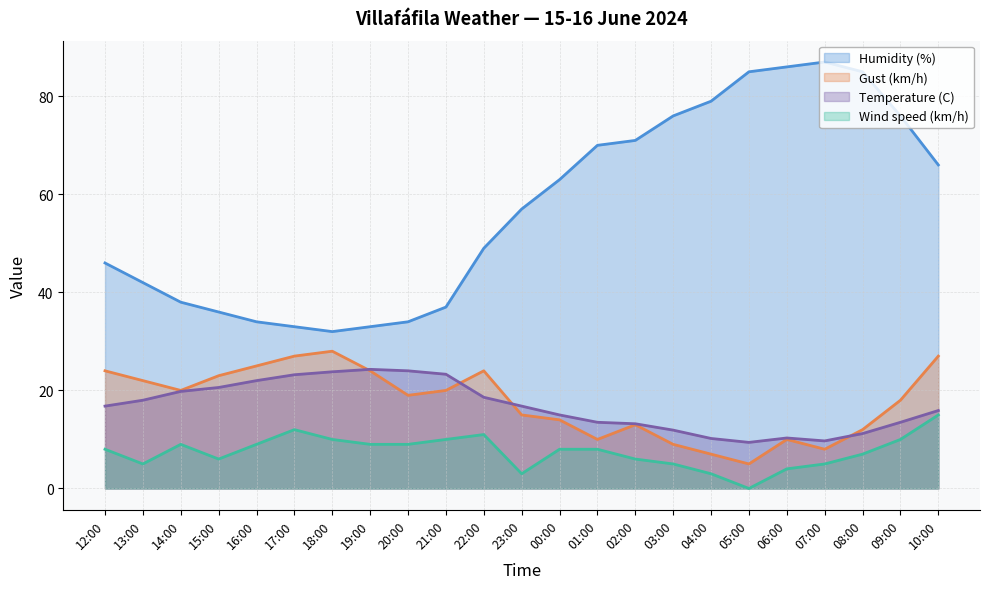

Count the number of categories in the chart.

23